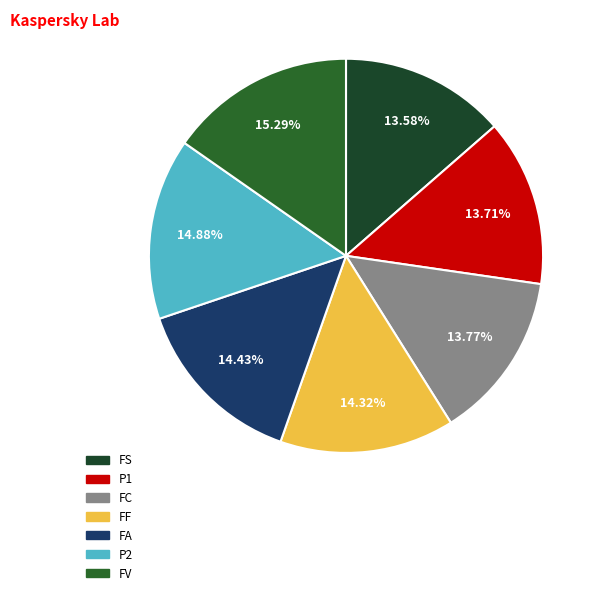

Count the number of slices in the pie.

7